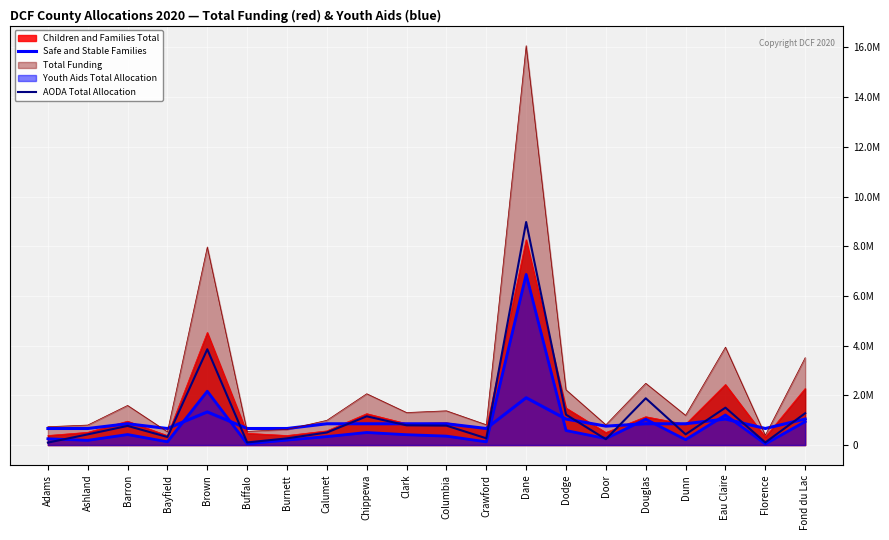

Which series ends up on top after the final intersection of AODA Total Allocation and Safe and Stable Families?

AODA Total Allocation